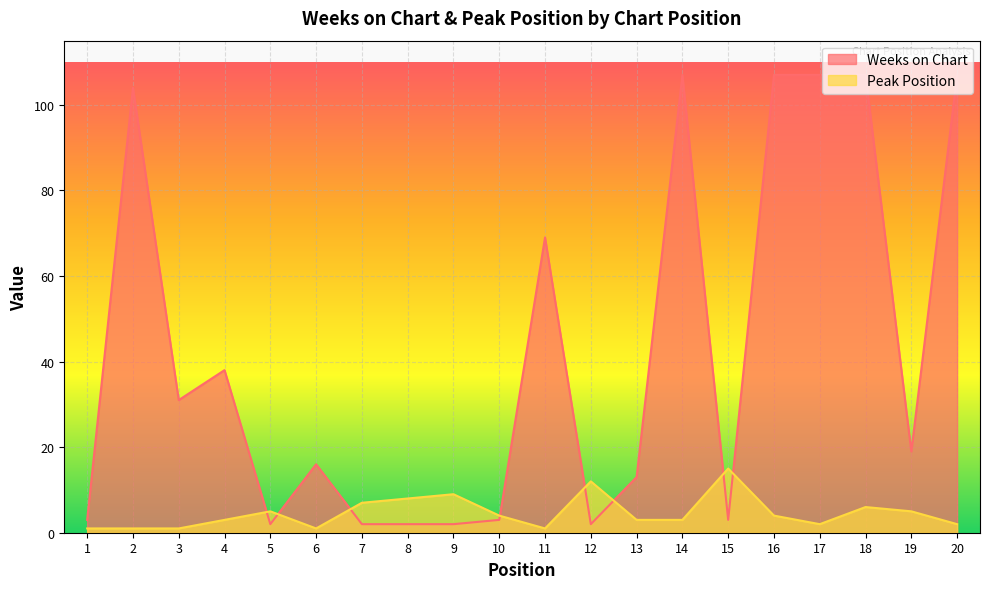

Which series has the largest range (max minus min)?

Weeks on Chart